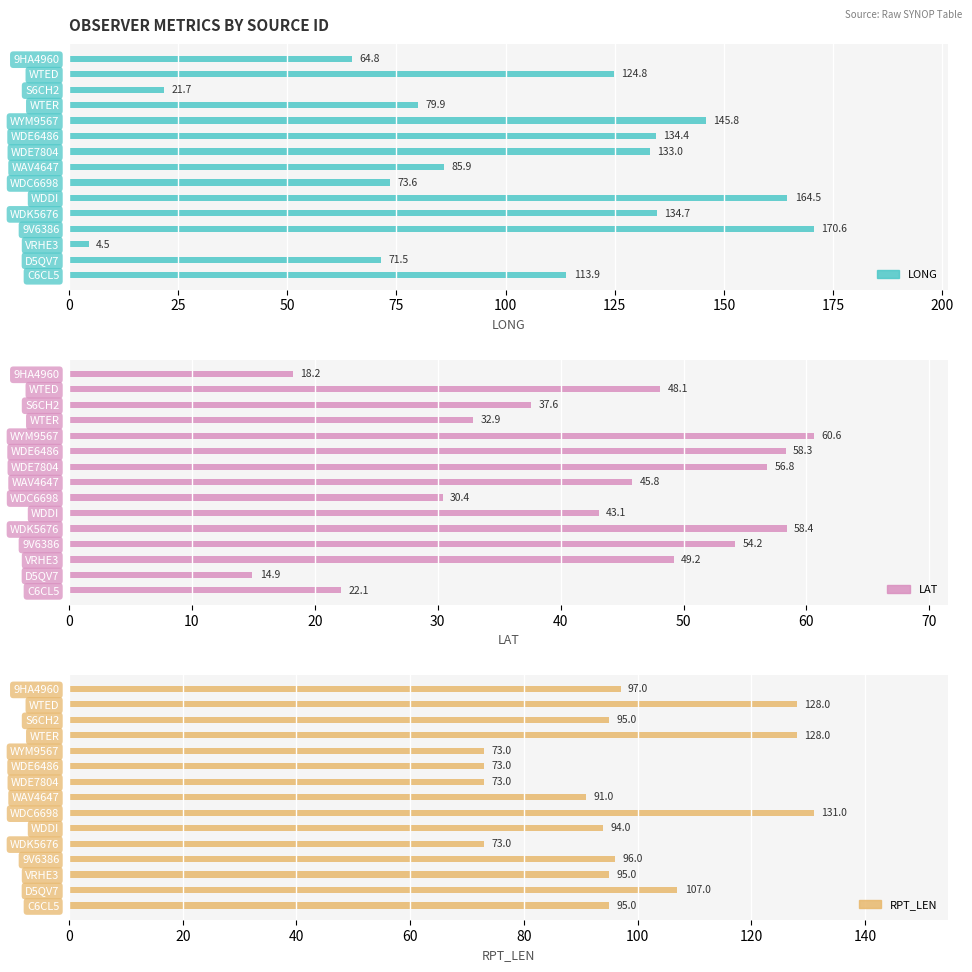

Is it true that LAT equals 90.1 at WDE7804?

False